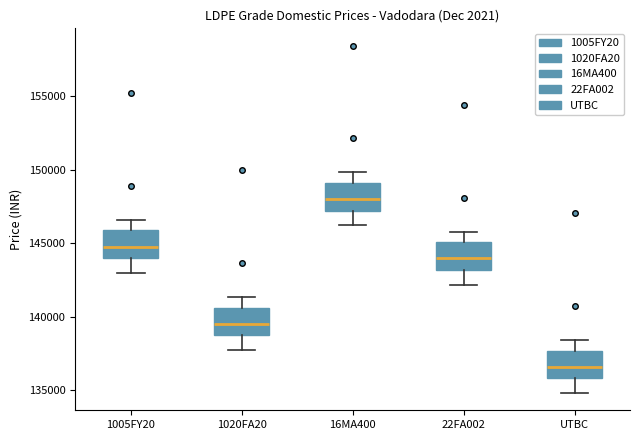

Reading left to right, read every box against the y-axis: the position of its median line, the range the box covers, and the ends of its whiskers. The values are not printed on the chart, so give them approximately, as read against the axis.

1005FY20: median 145000, box 144000 to 146000, whiskers 143000 to 146500
1020FA20: median 139500, box 139000 to 140500, whiskers 138000 to 141500
16MA400: median 148000, box 147000 to 149000, whiskers 146000 to 150000
22FA002: median 144000, box 143000 to 145000, whiskers 142000 to 146000
UTBC: median 136500, box 136000 to 137500, whiskers 135000 to 138500